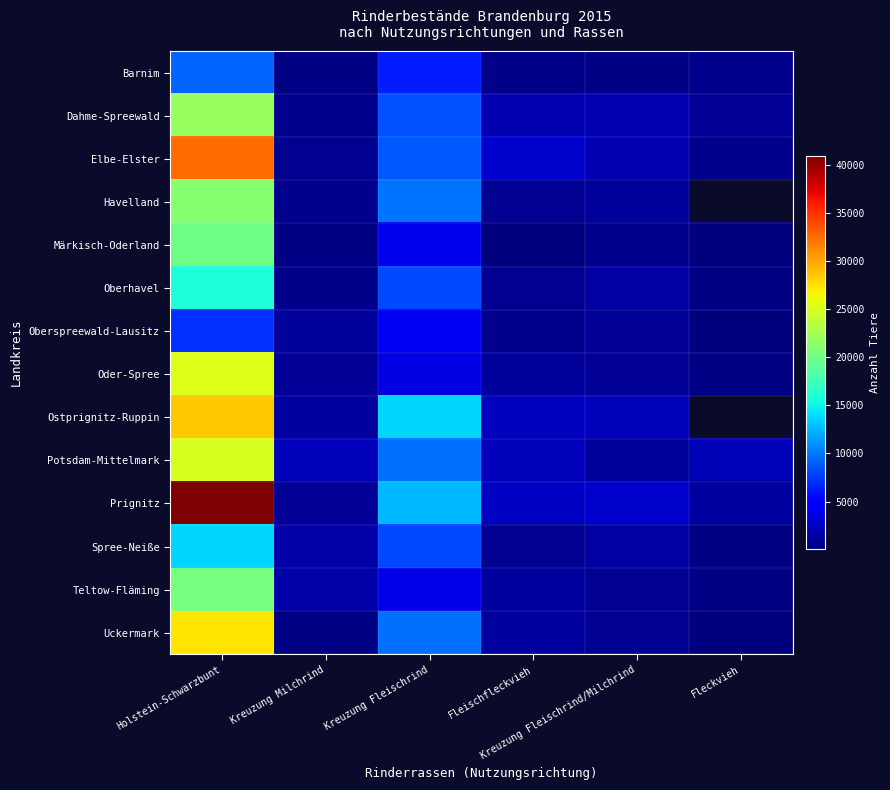

The Oberhavel series shows 1387.4 at Fleischfleckvieh. True or false?

False